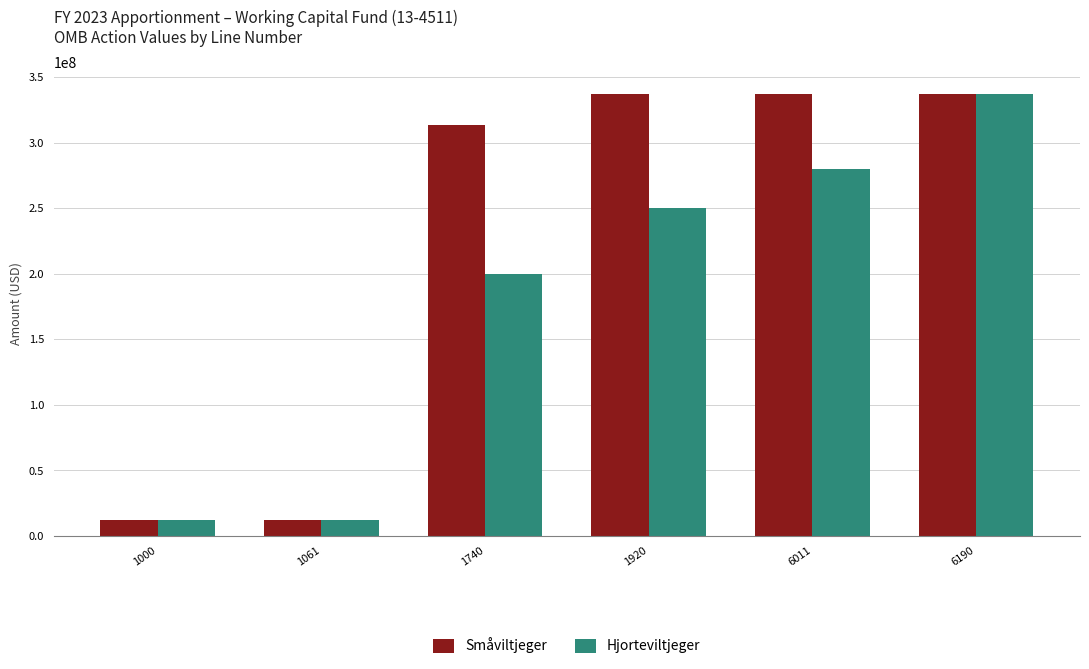

What is the greatest value displayed?

337383000